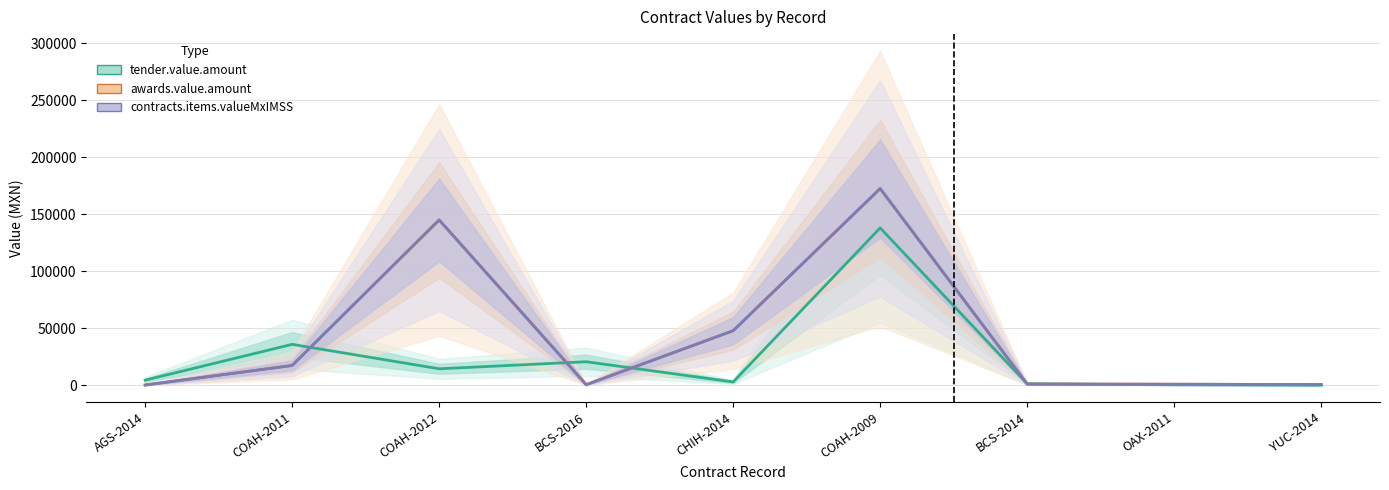

Is it true that tender.value.amount equals 2985.8 at CHIH-2014?

True